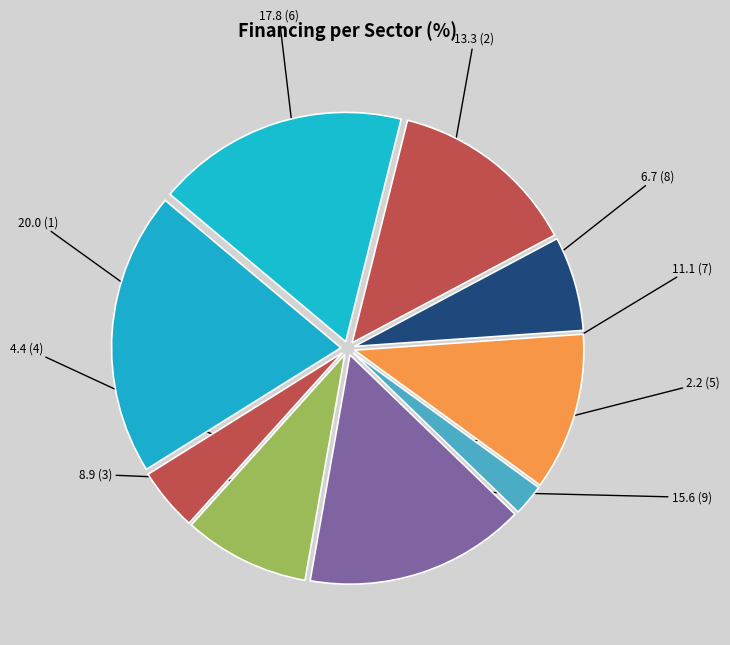

Which category has the smallest portion of the pie?

5